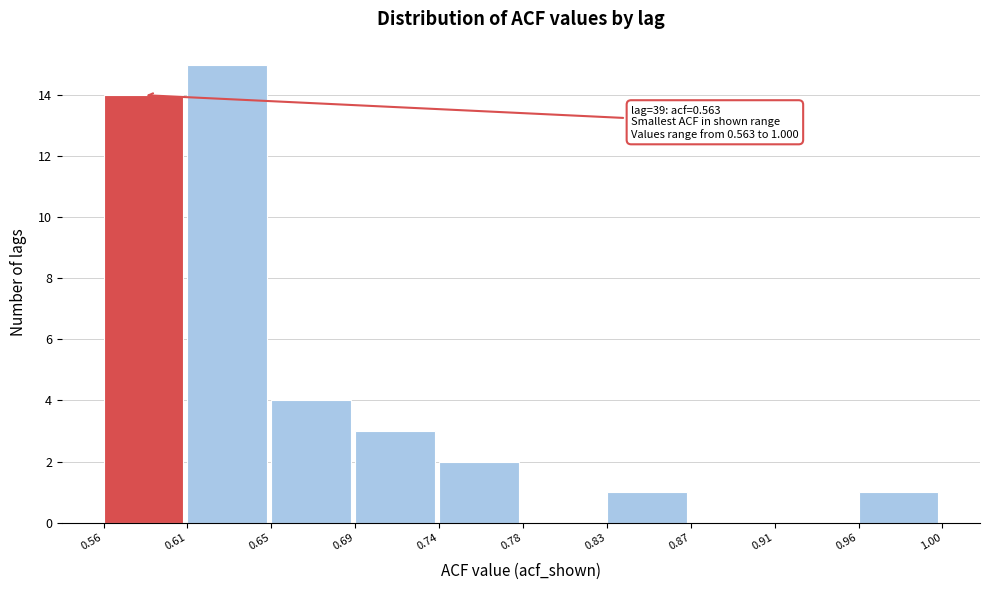

Reading left to right, list all the values displayed in this chart.

0.56=14	0.61=15	0.65=4	0.69=3	0.74=2	0.78=0	0.83=1	0.87=0	0.91=0	0.96=1